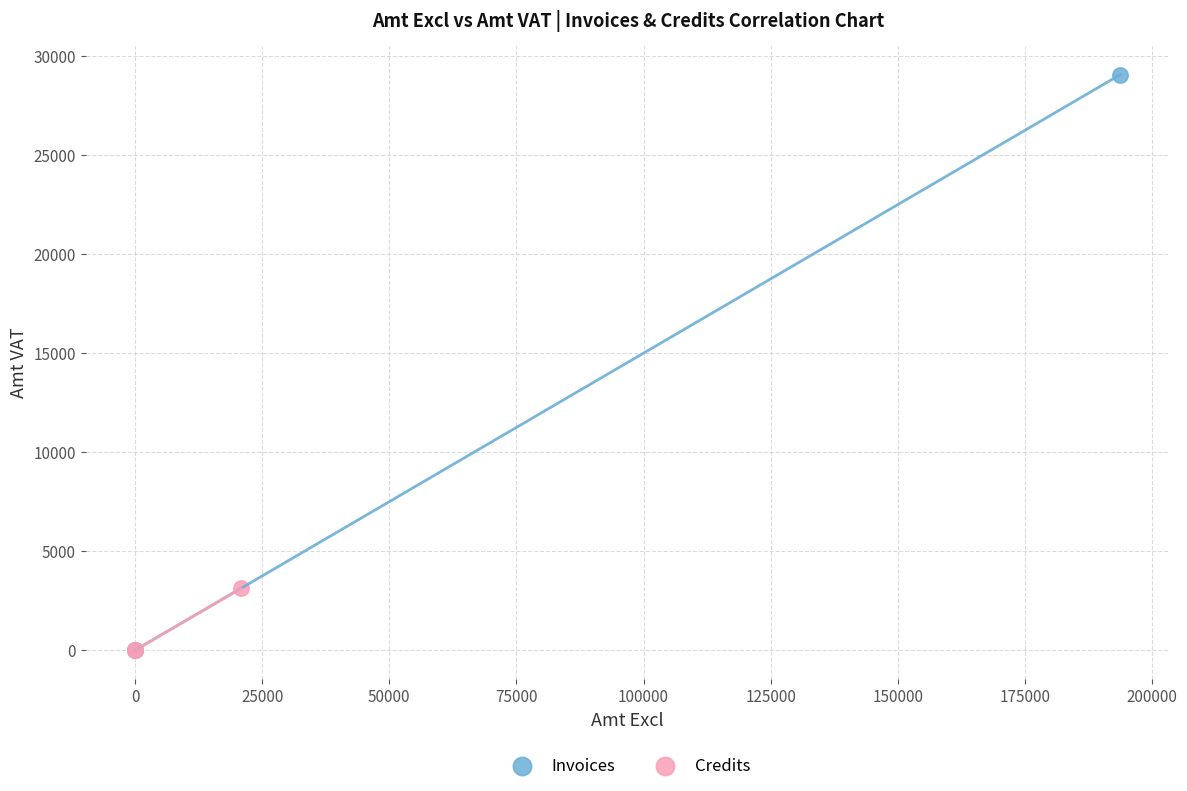

What are all the series names shown in the legend?

Invoices, Credits